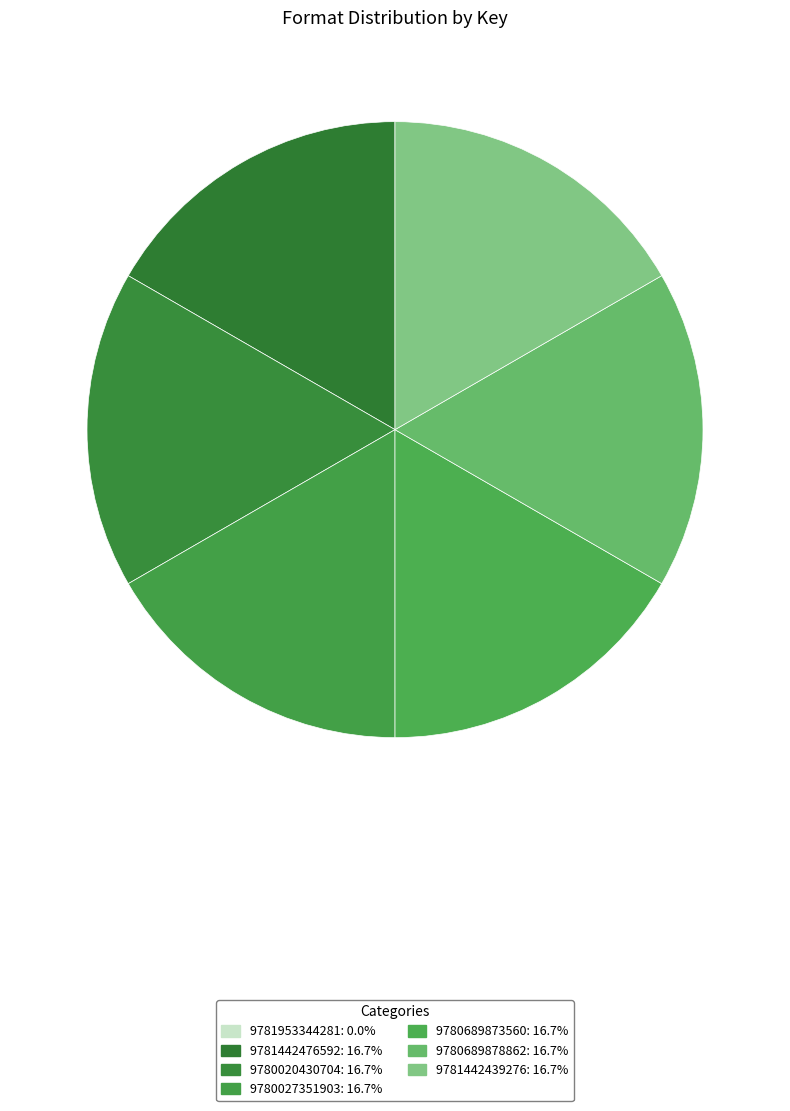

Which category has the biggest portion of the pie?

9781442476592